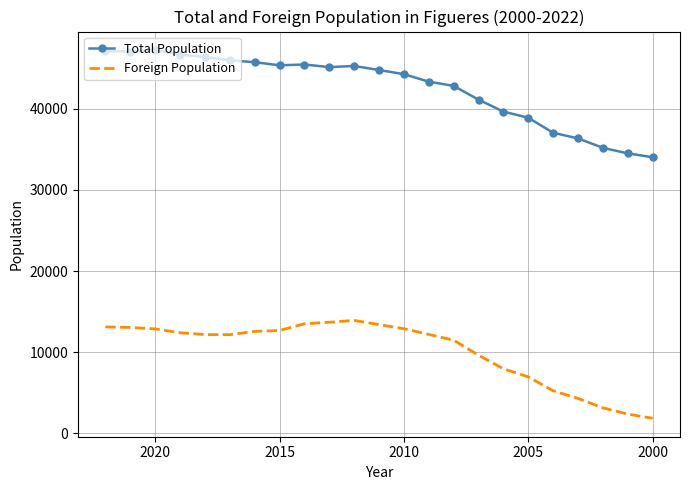

How many data points in Foreign Population are less than 12186?

11